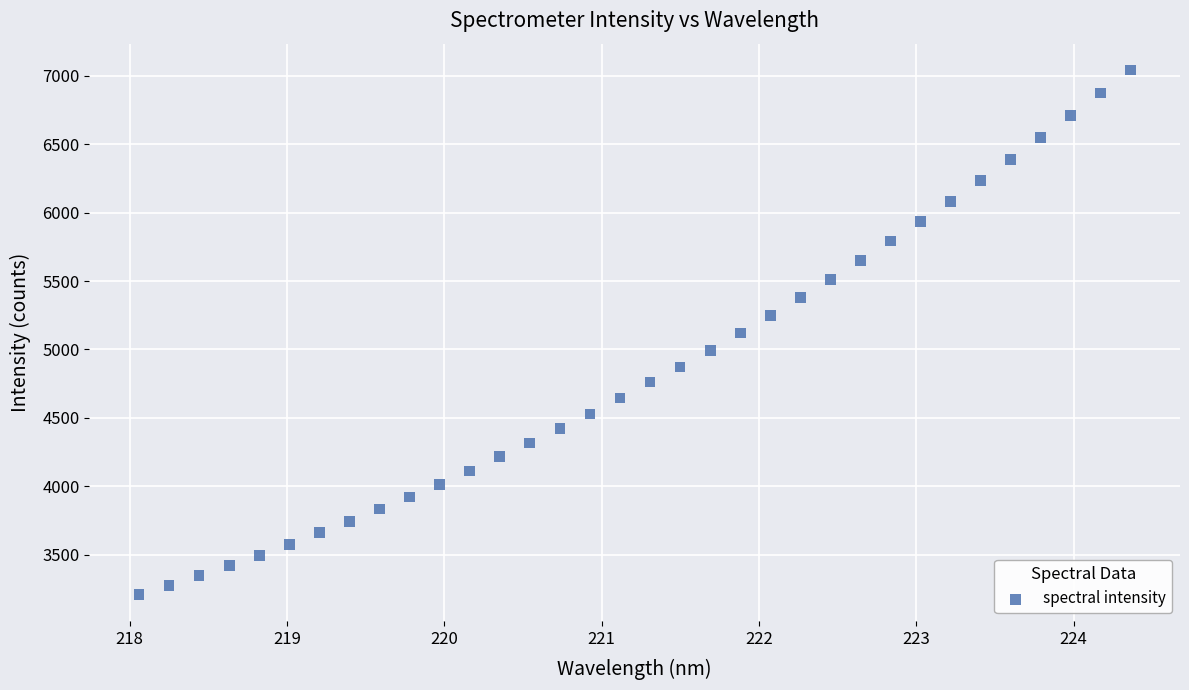

What is the range of X values (max minus min)?

6.3